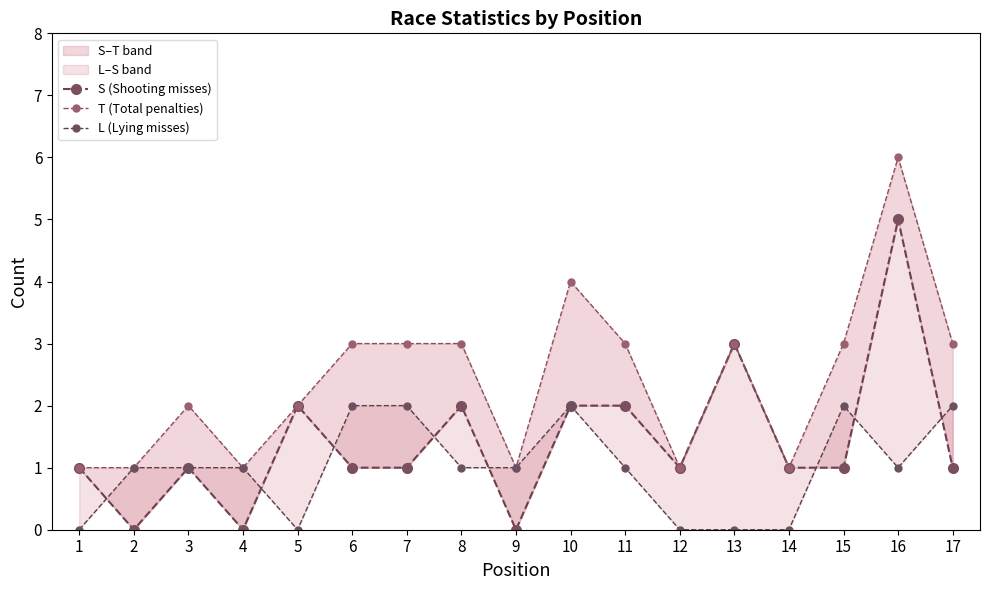

How many lines are shown in the chart?

3